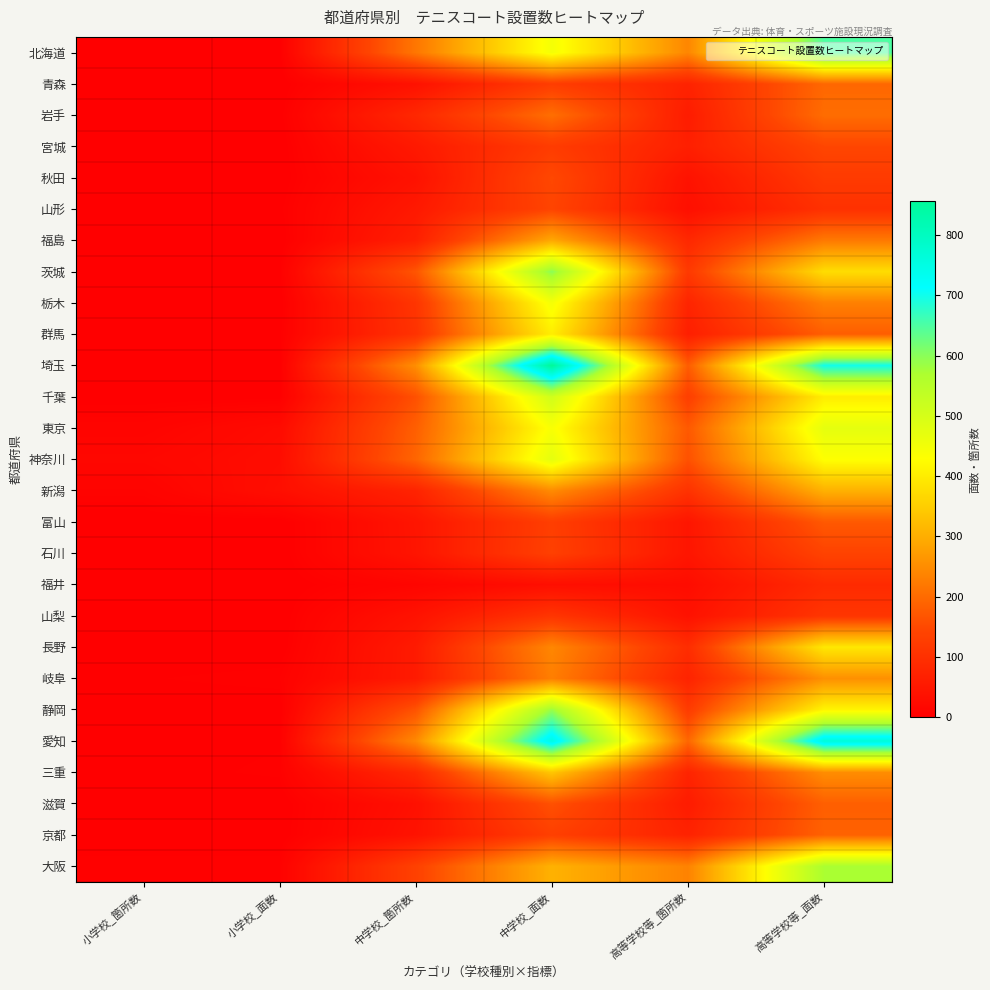

What is the greatest value displayed?

856